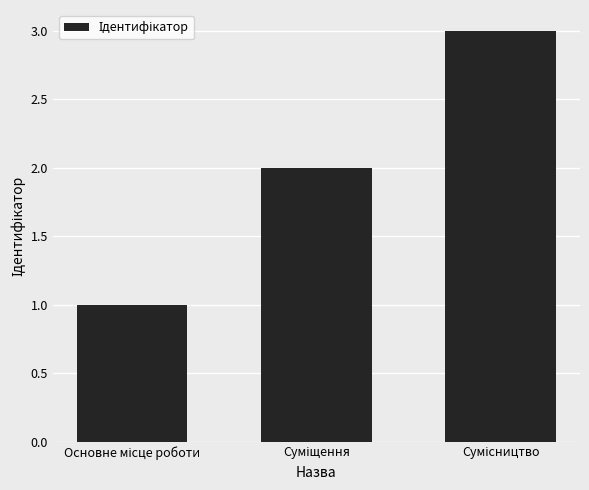

What is the difference between the maximum and second lowest values?

1